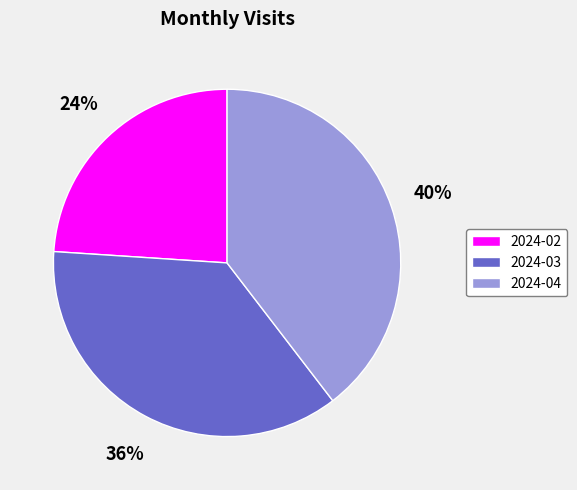

The 2024-04 slice represents 28% of the pie. True or false?

False